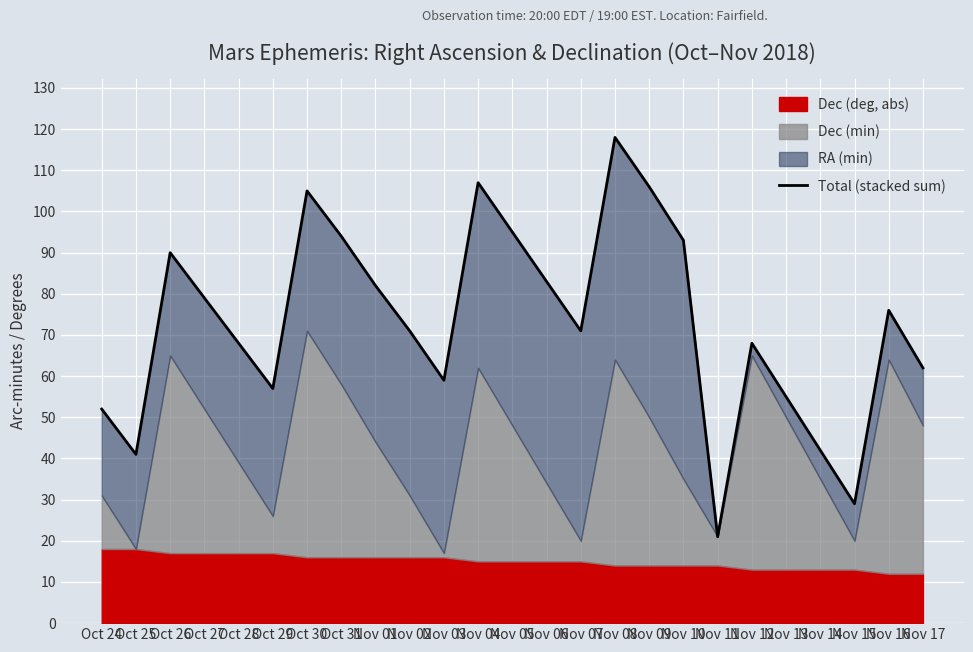

Which category has the lowest value across all series?

Nov 11